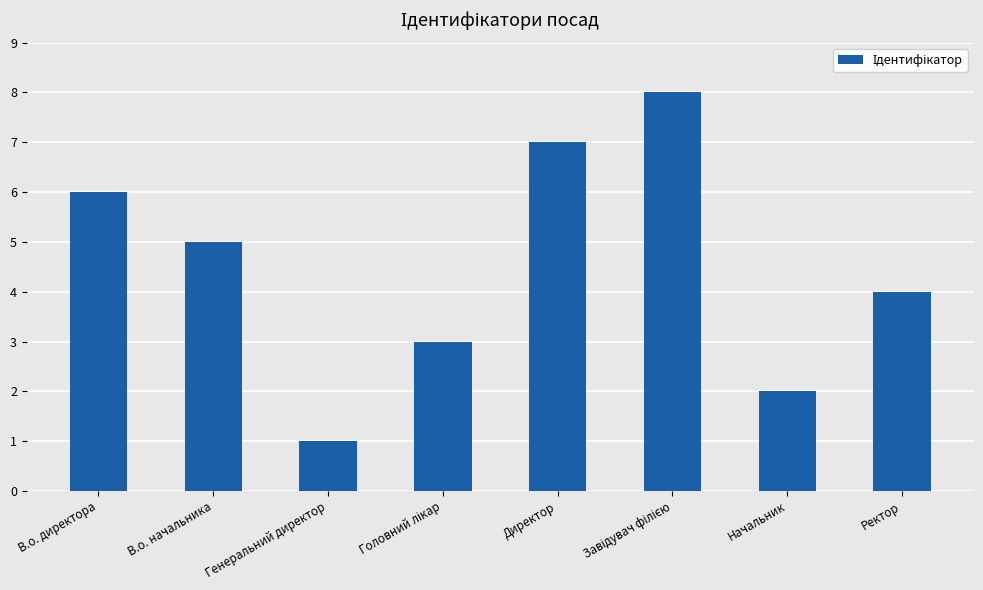

Is it true that the value at Ректор is 2?

False